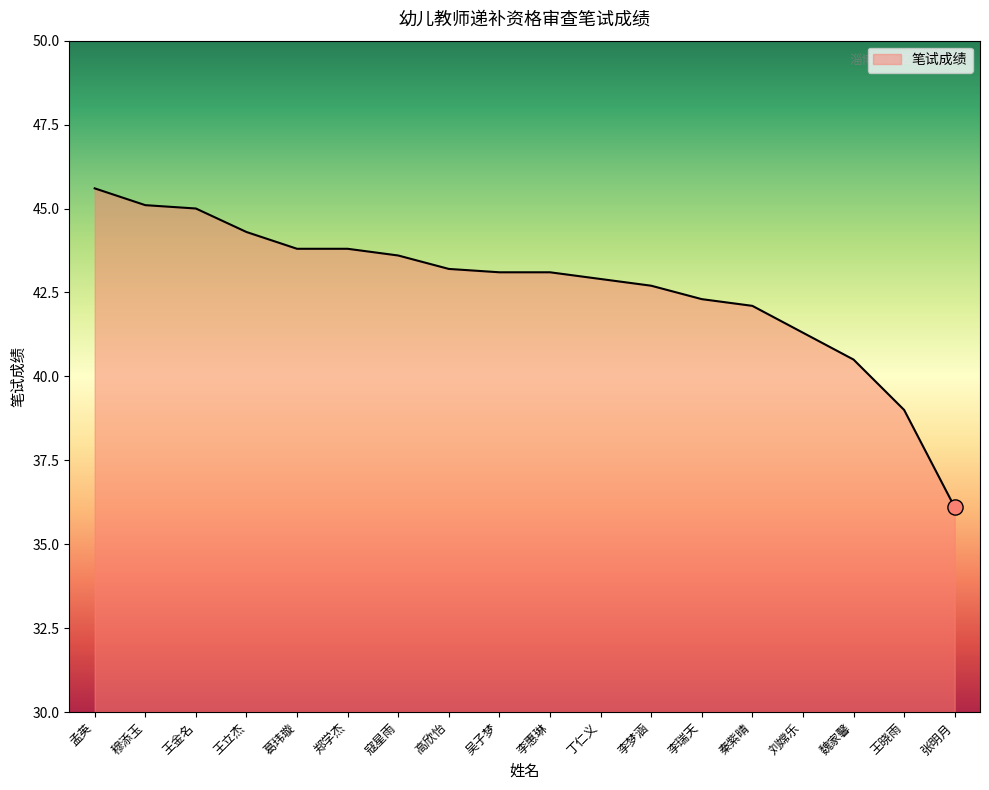

What is the ratio of the value at 寇星雨 to the value at 李惠琳?

1.0